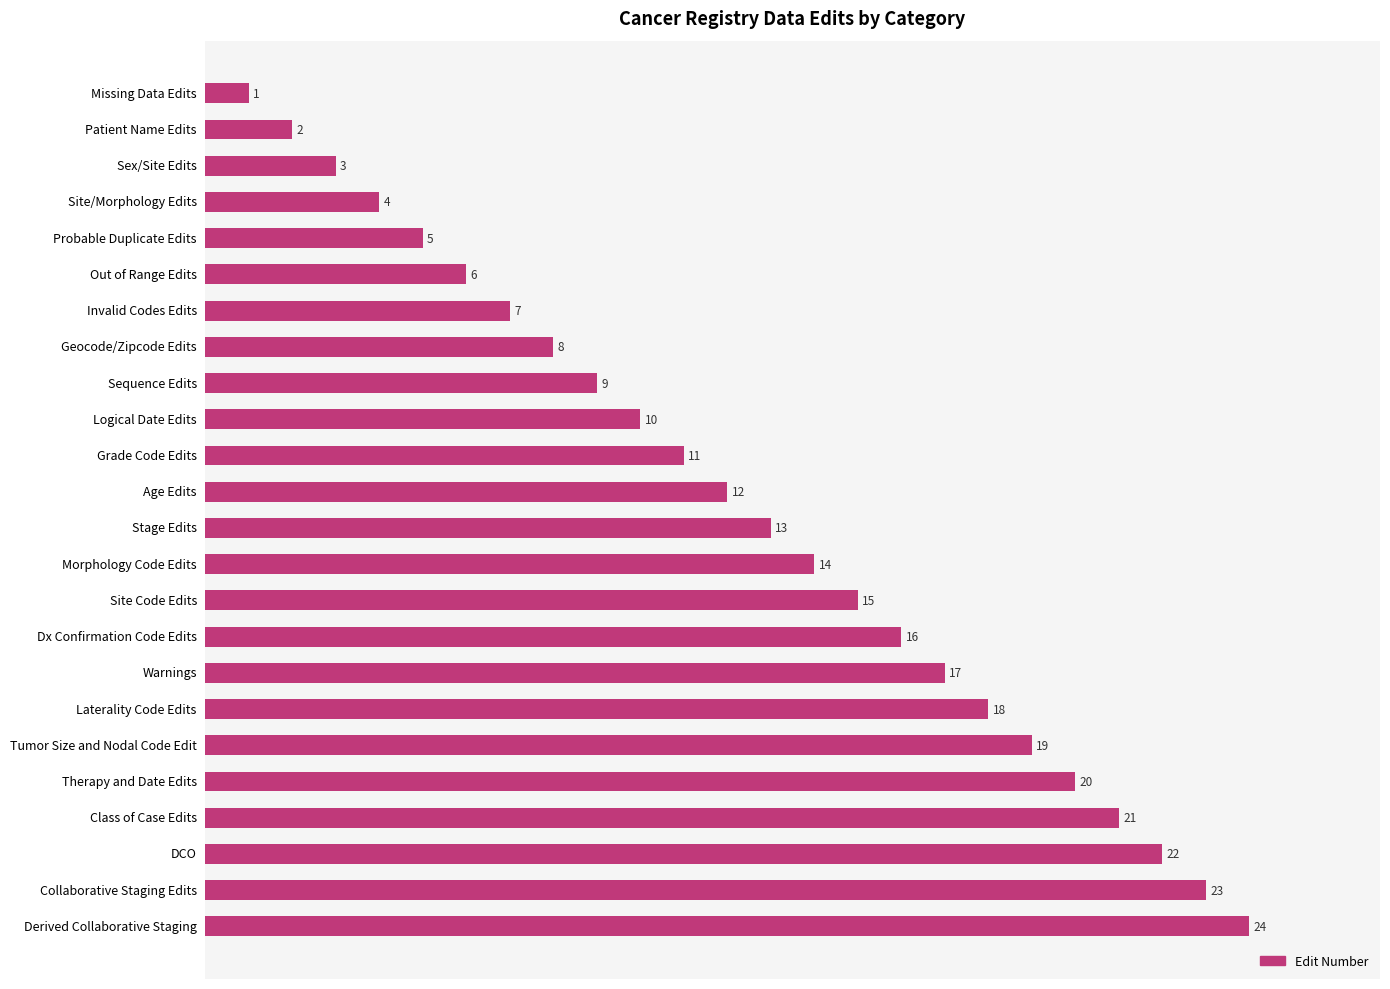

What is the greatest value displayed?

24